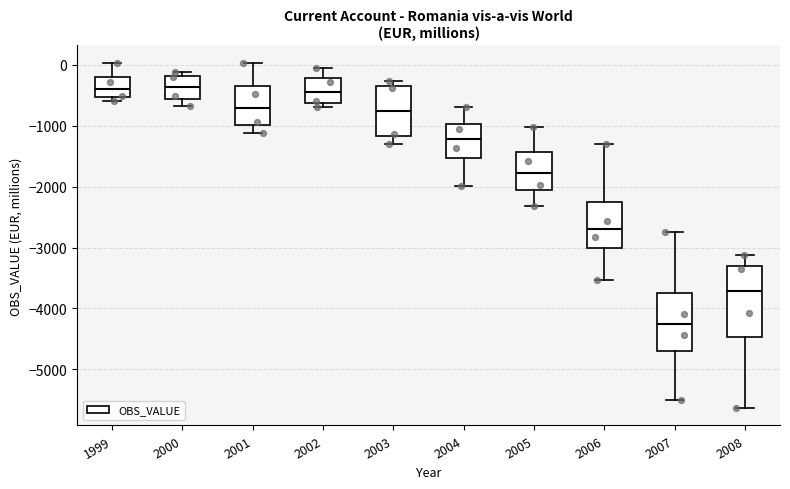

Which box's median line is the lowest?

2007